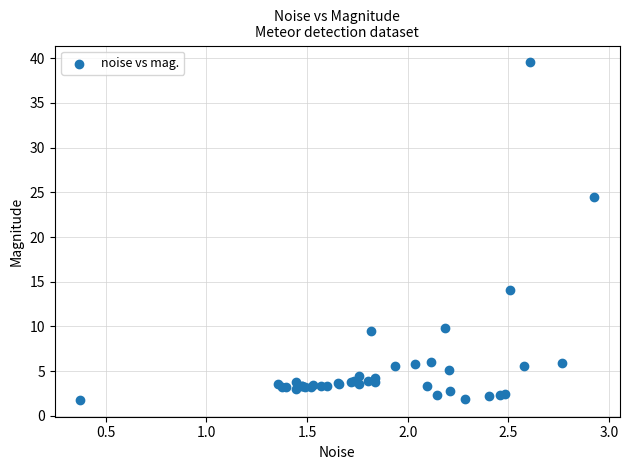

What Y value in the scatter plot is closest to 20?

24.5